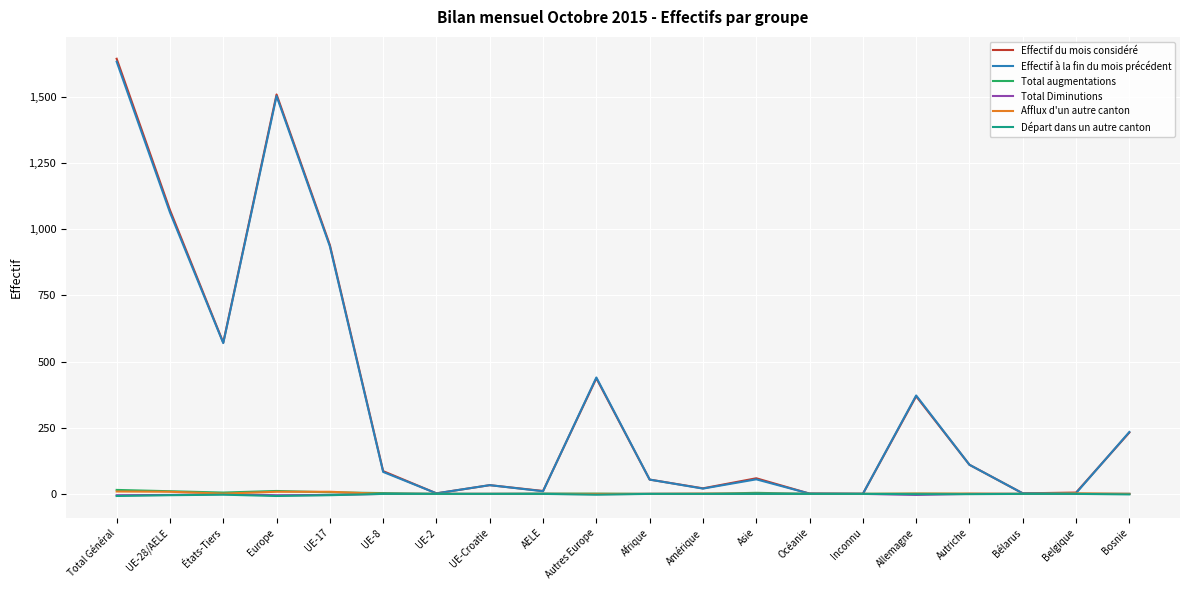

The value of Effectif à la fin du mois précédent at Allemagne is 372. True or false?

True